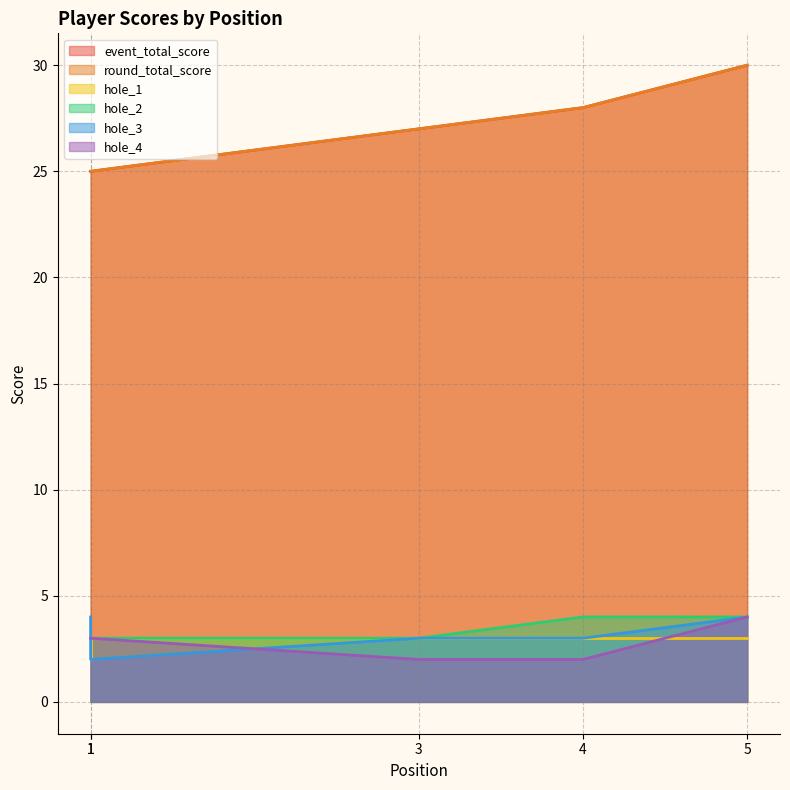

True or false: hole_2 and hole_1 cross at least once.

False